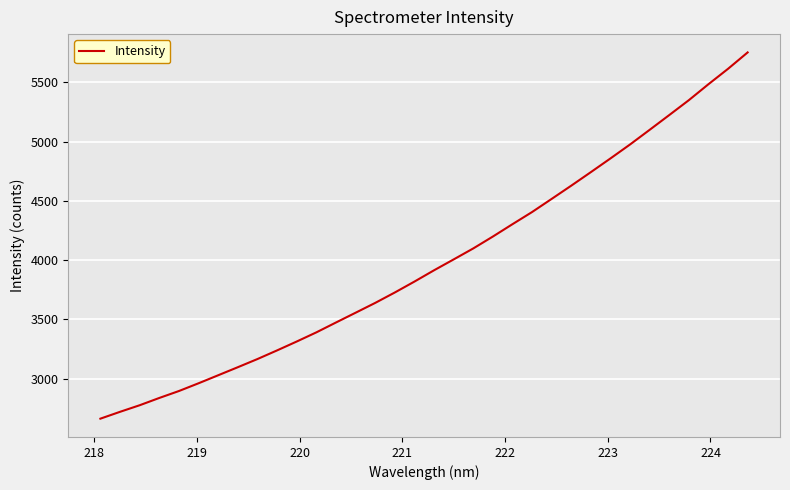

What is the maximum value shown in the chart?

5752.9